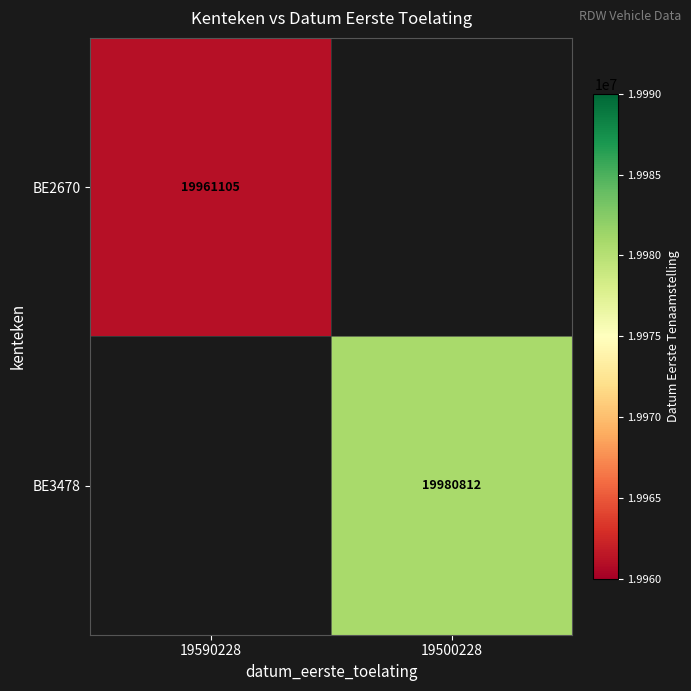

The value of BE2670 at 19590228 is 29120489. True or false?

False